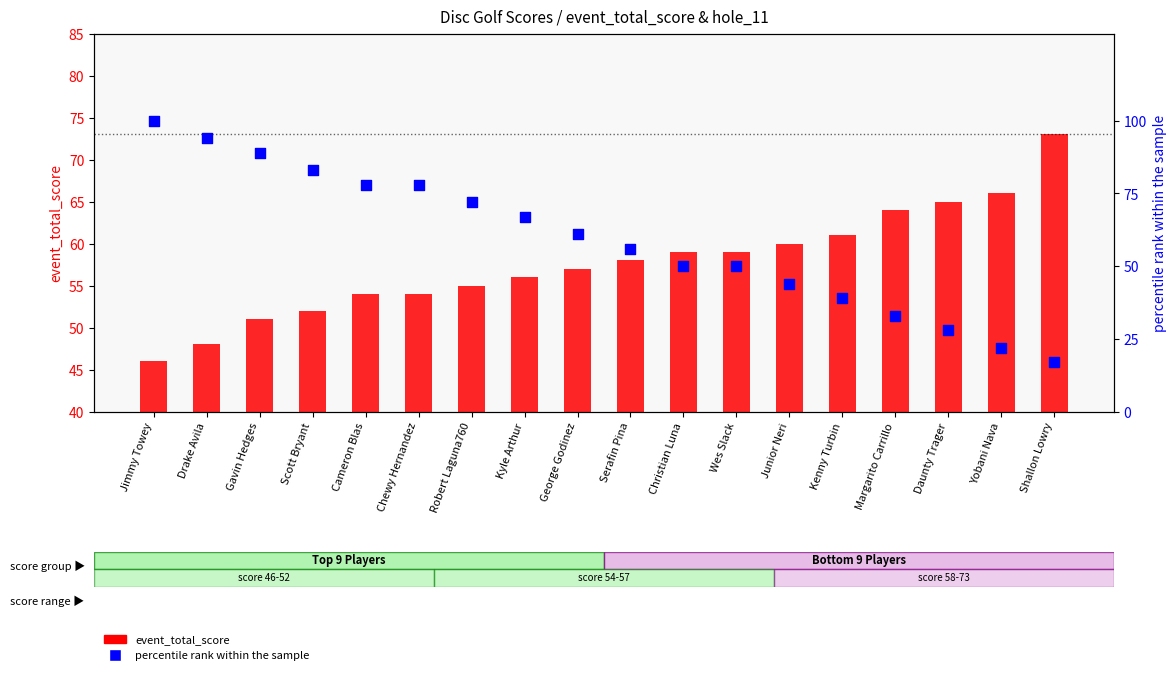

What is the total value across all series at Cameron Blas?

132